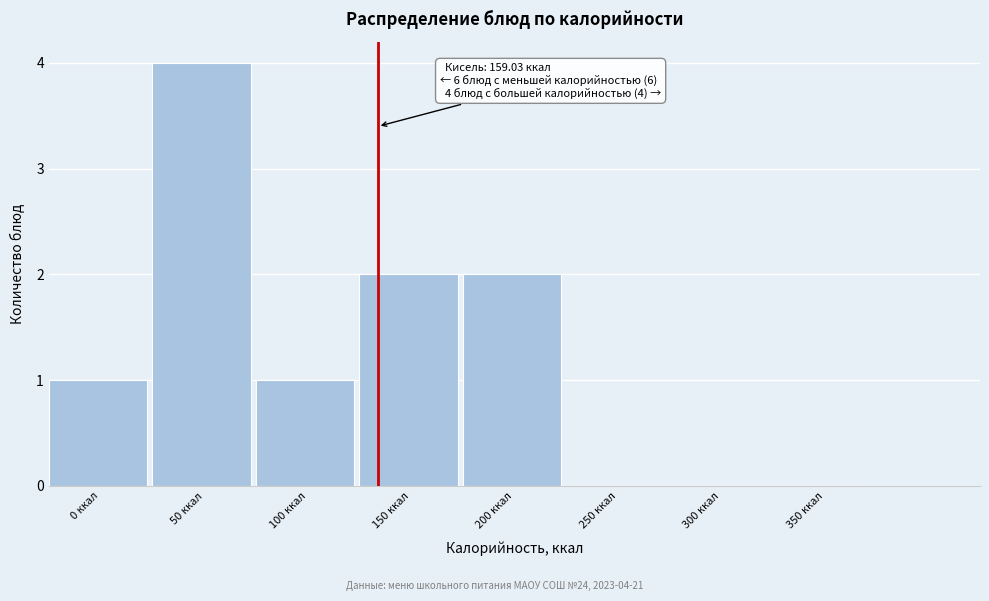

Reading right to left, extract all data points from this chart.

350 ккал=0	300 ккал=0	250 ккал=0	200 ккал=2	150 ккал=2	100 ккал=1	50 ккал=4	0 ккал=1